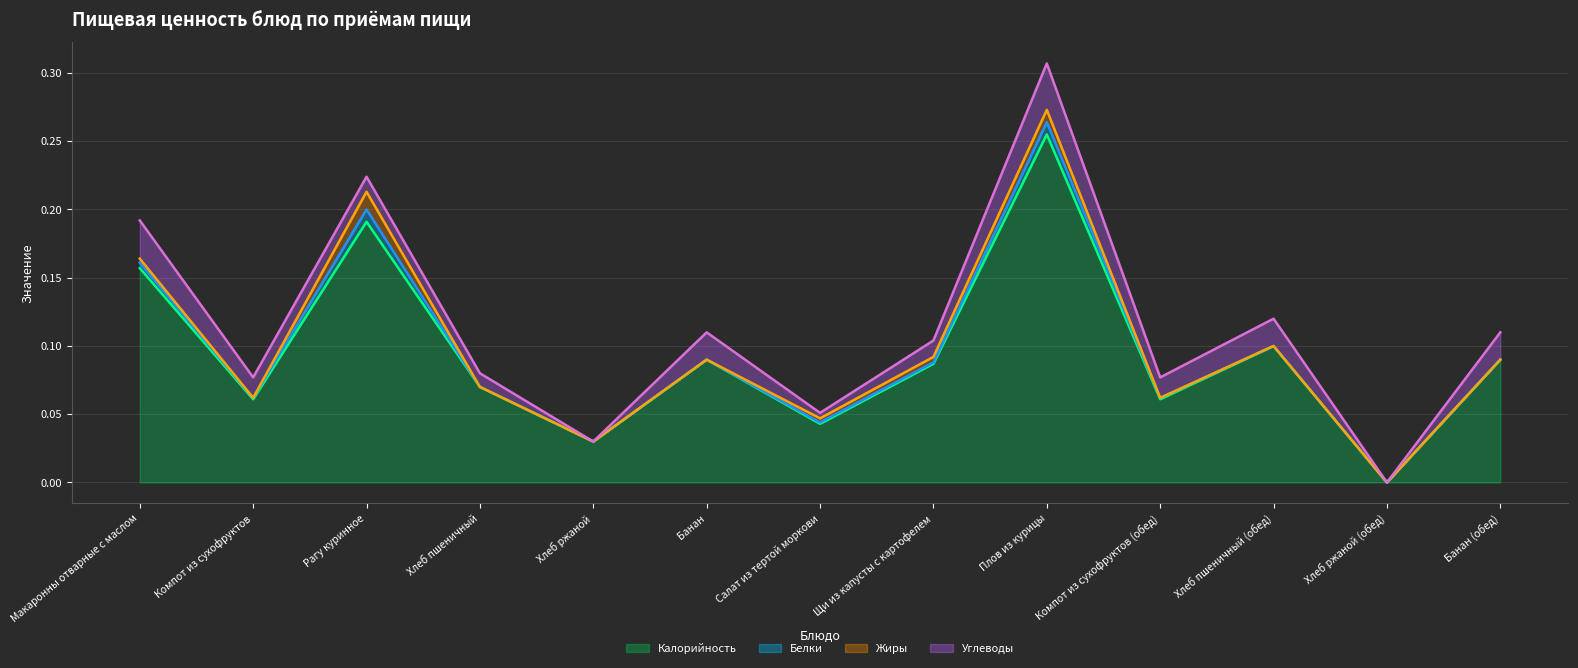

Which category has the lowest value in the Калорийность series?

Хлеб ржаной (обед)